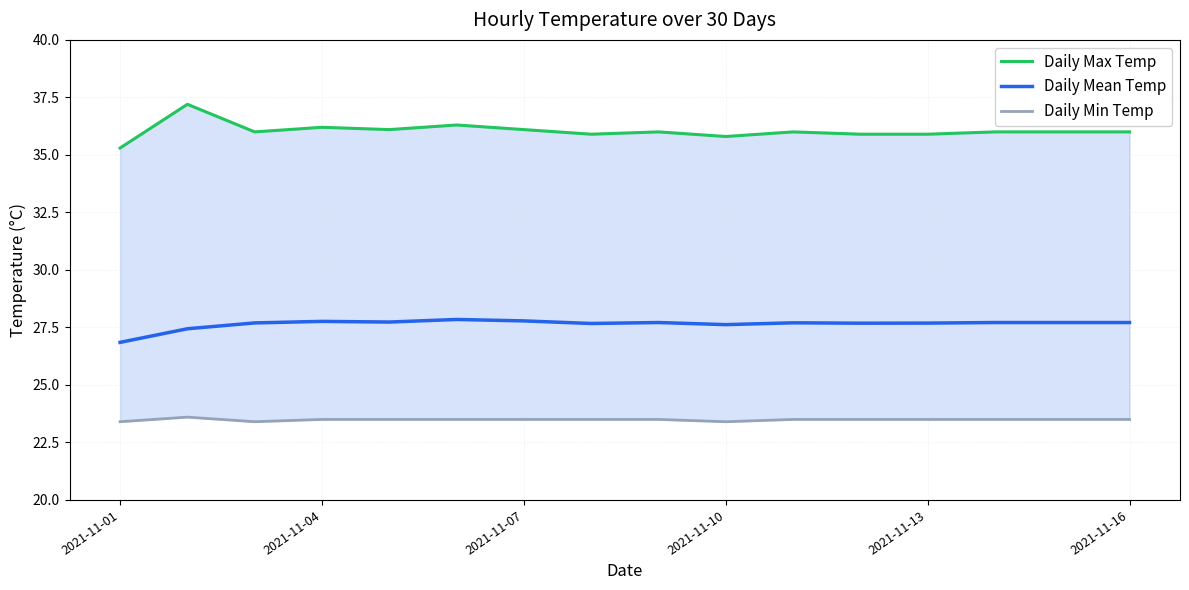

At how many categories does at least one series exceed 34?

16